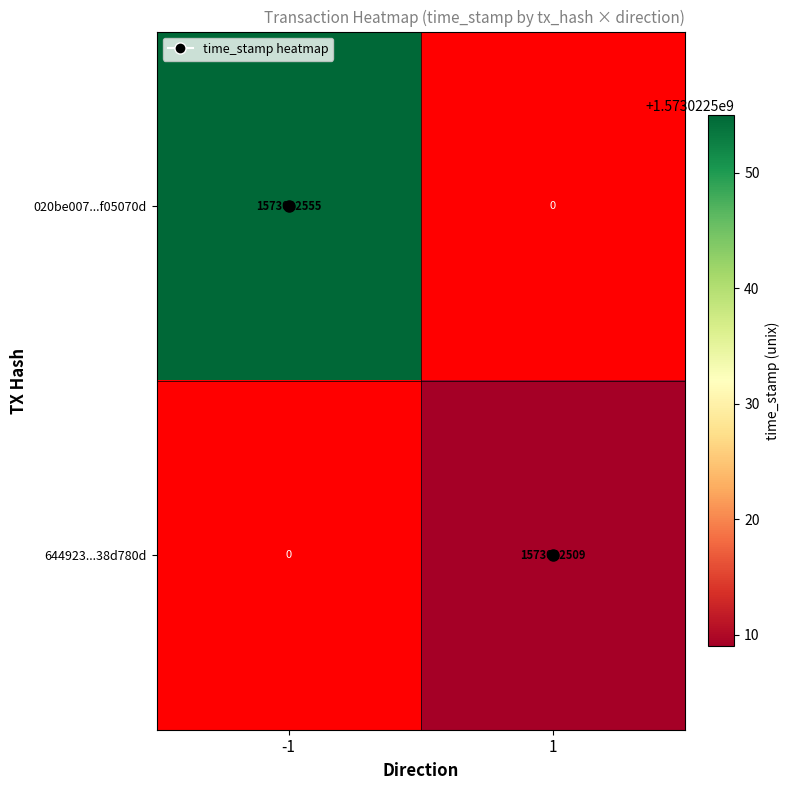

What is the difference between the 020be007627d70550ce7fe2d9236f227f05070d values at direction_-1 and direction_1?

1573022555